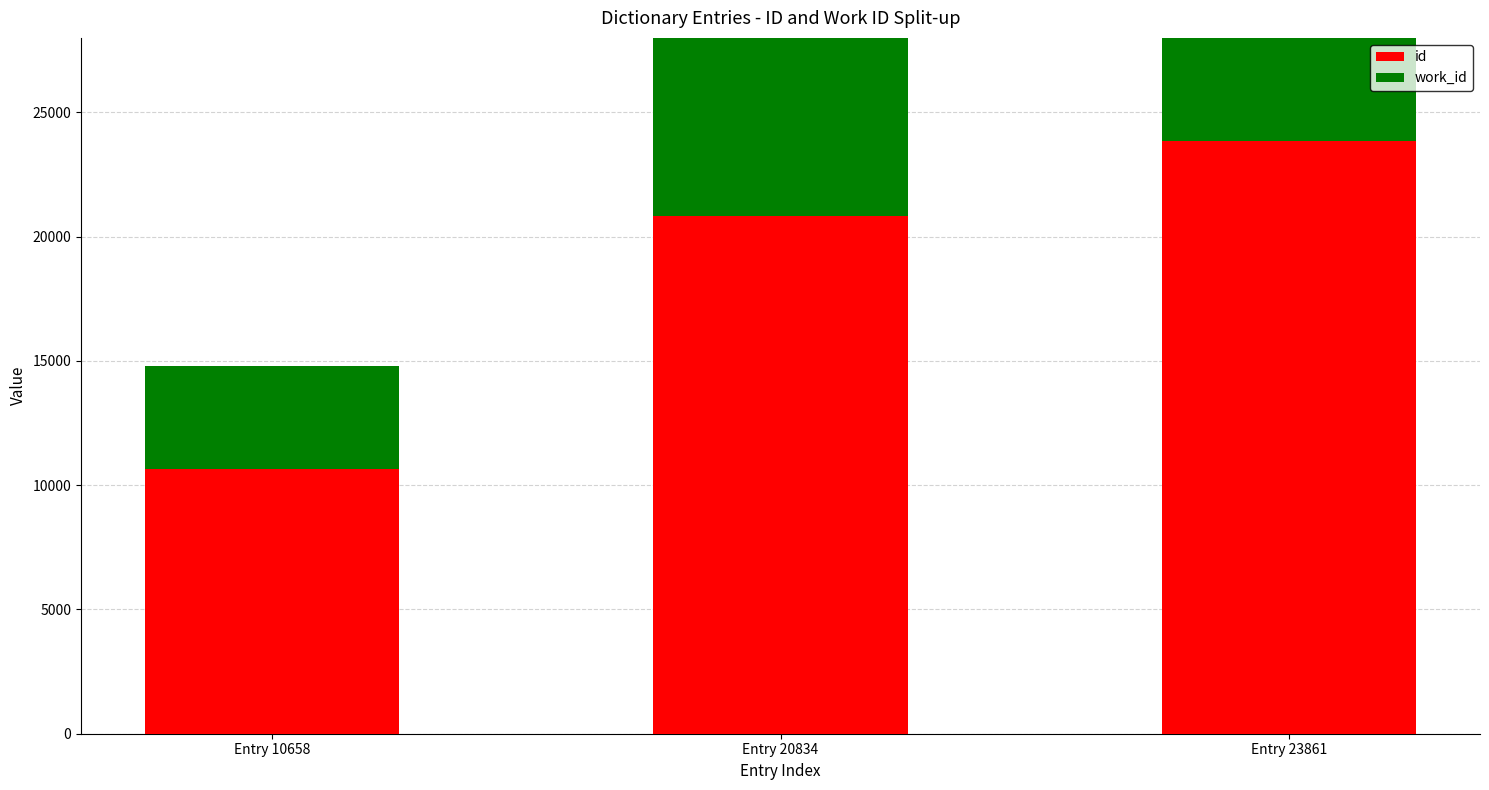

How many bars are there in total?

6